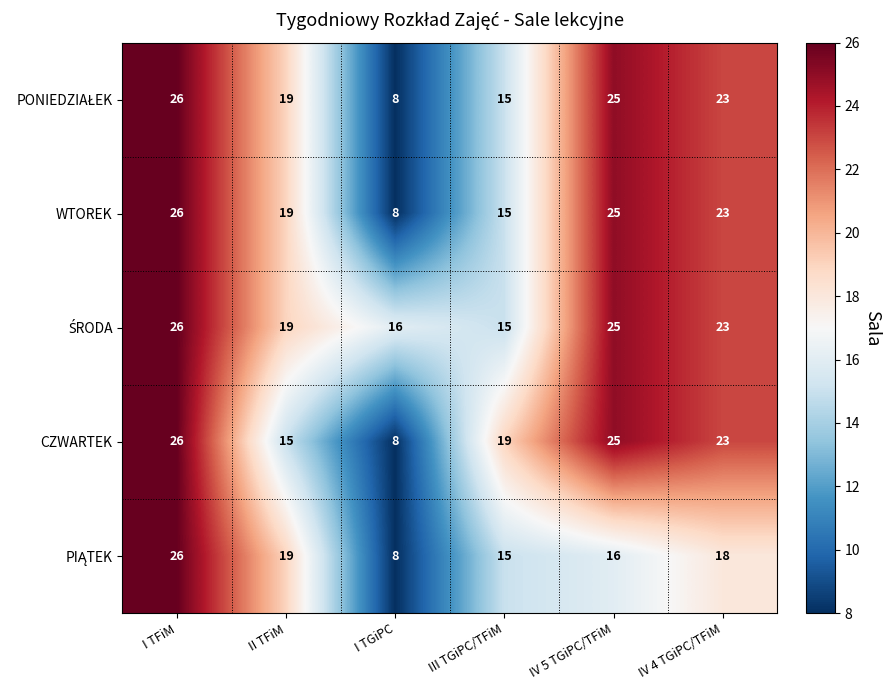

What is the greatest value displayed?

26